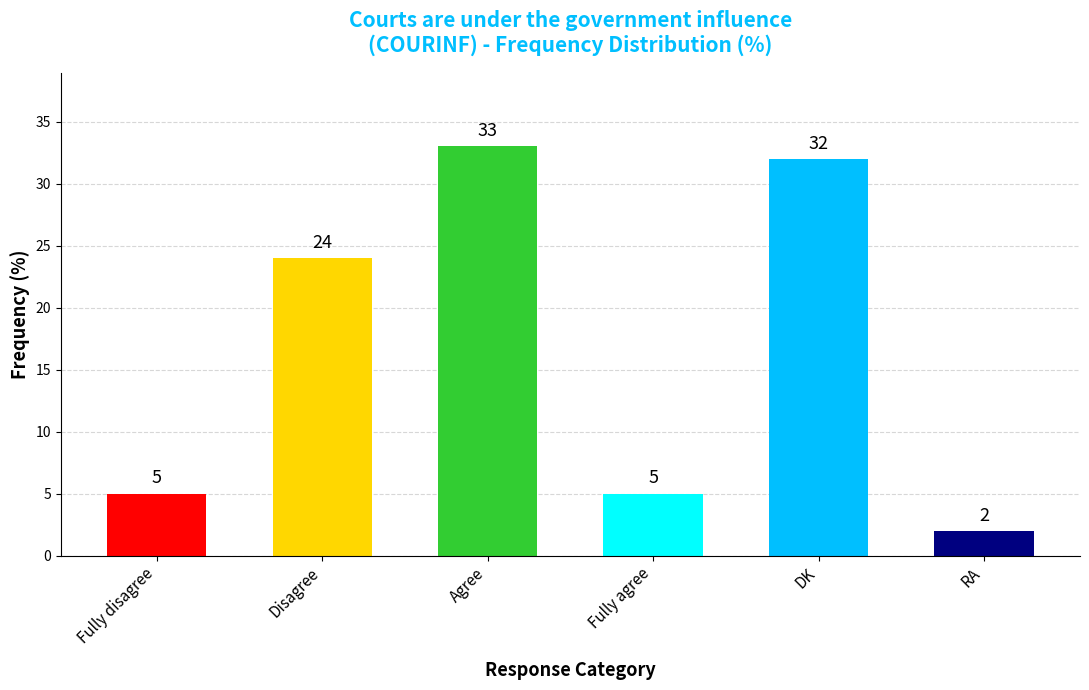

Where is the data nearest to the value 17?

Disagree